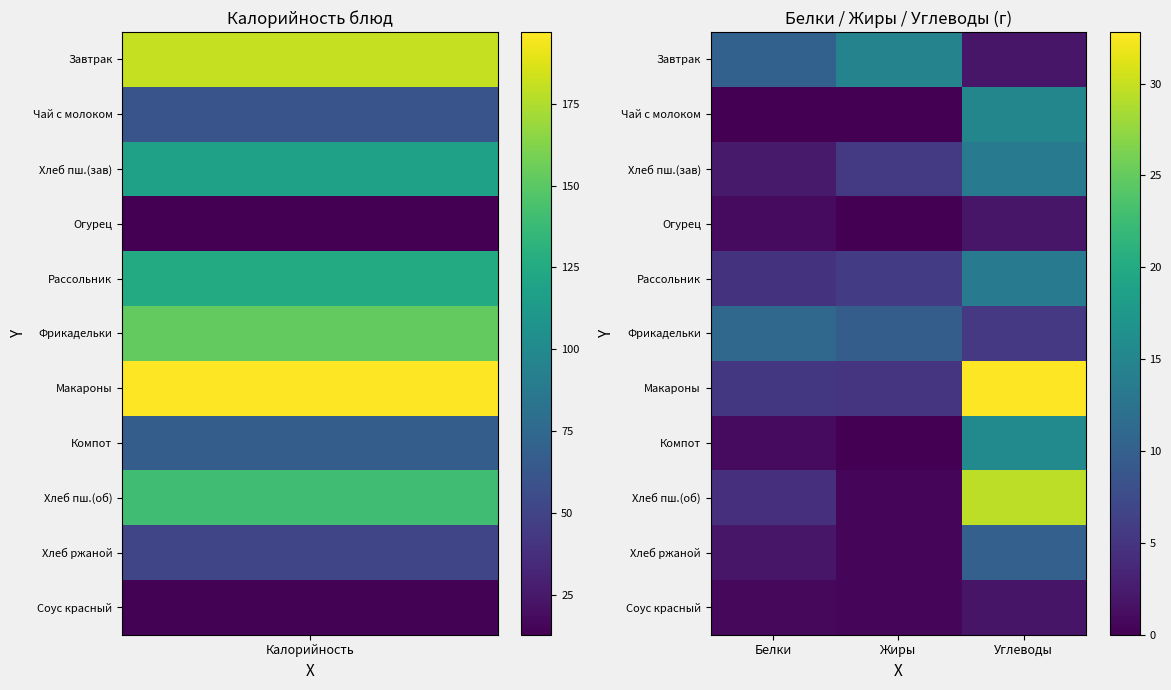

Which series has the largest total across all categories?

Макароны